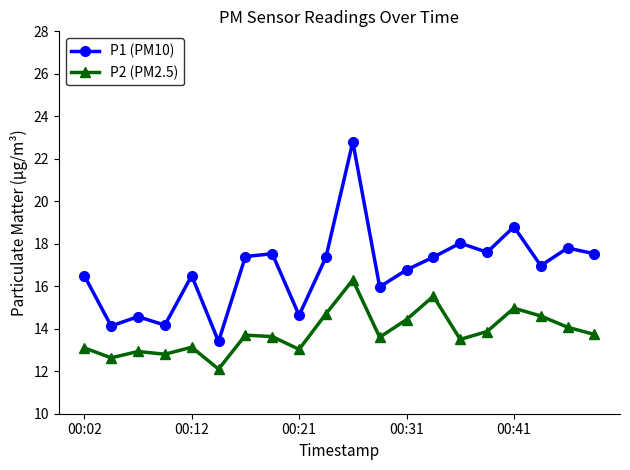

List the series in order of their peak value, lowest first.

P2 (PM2.5), P1 (PM10)